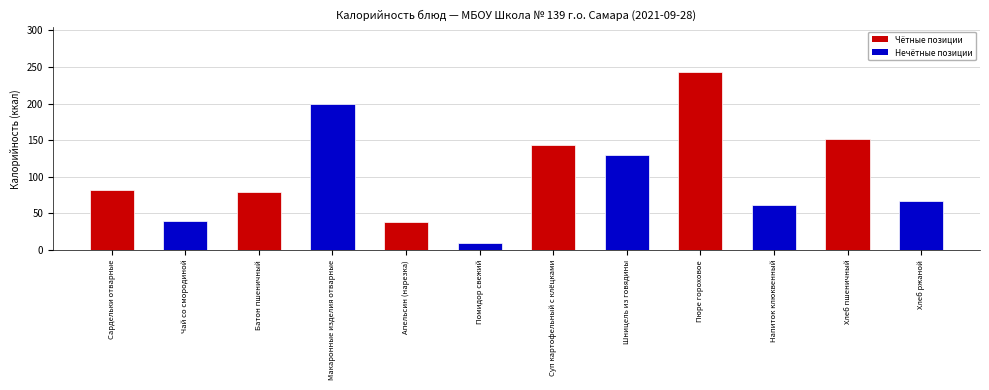

What is the difference between the maximum and minimum values?

234